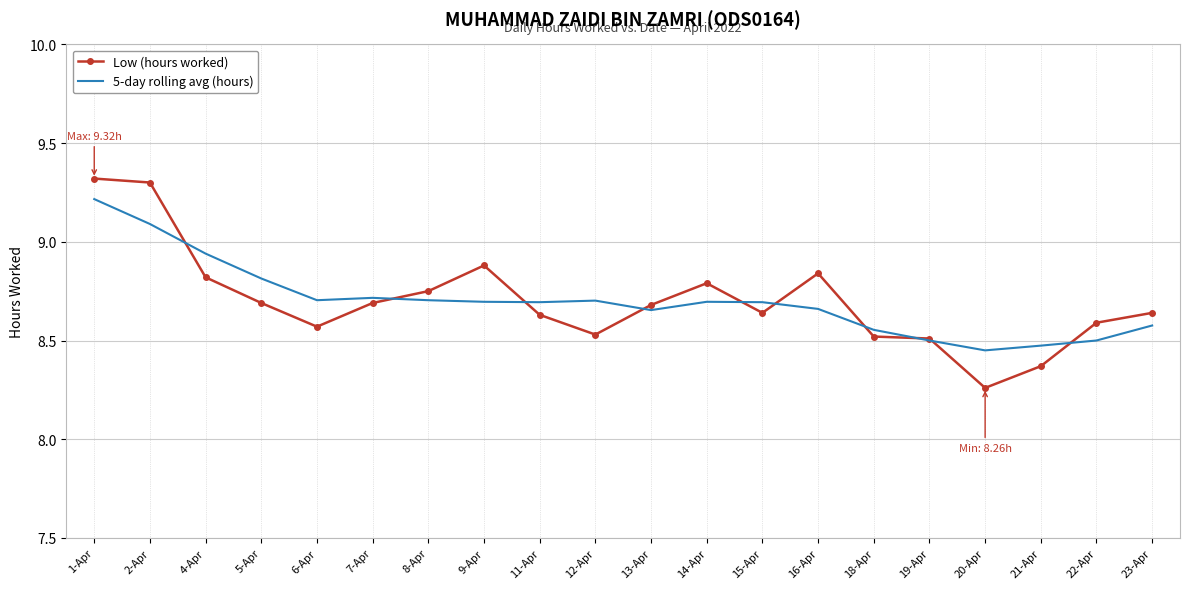

What is the difference between the highest and lowest values at 21-Apr?

0.1